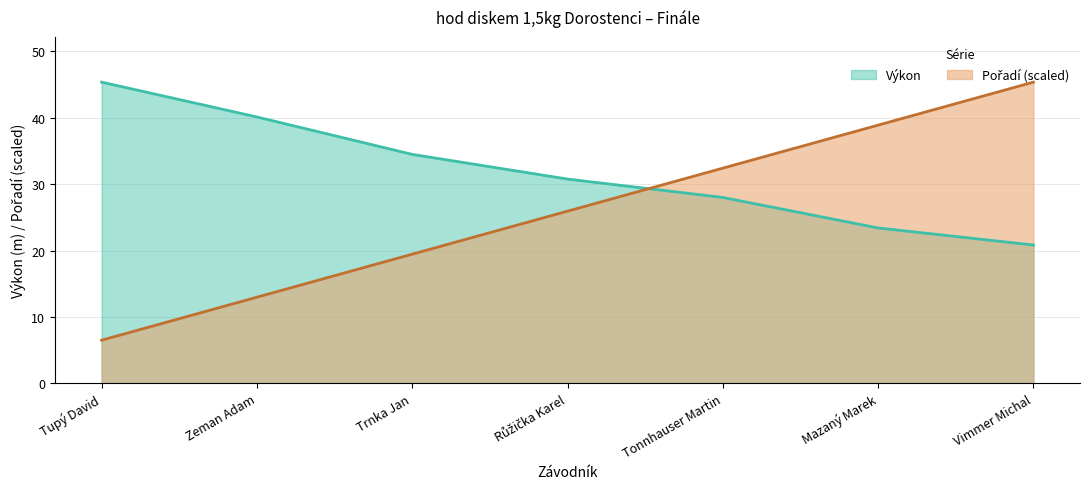

How many lines are shown in the chart?

2